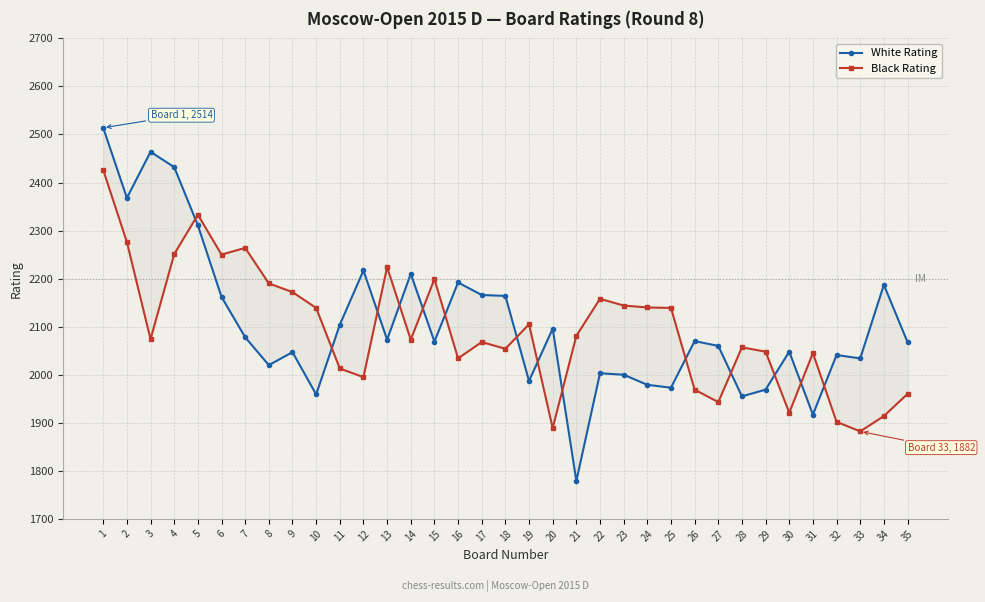

Reading left to right, list all the values displayed in this chart.

White Rating: 1=2514	2=2368	3=2464	4=2432	5=2311	6=2162	7=2078	8=2020	9=2047	10=1959	11=2104	12=2217	13=2073	14=2210	15=2069	16=2192	17=2166	18=2164	19=1987	20=2096	21=1779	22=2003	23=2000	24=1979	25=1973	26=2070	27=2060	28=1955	29=1969	30=2048	31=1917	32=2041	33=2034	34=2187	35=2068
Black Rating: 1=2426	2=2276	3=2074	4=2251	5=2333	6=2250	7=2264	8=2190	9=2172	10=2139	11=2013	12=1995	13=2224	14=2073	15=2199	16=2034	17=2068	18=2054	19=2105	20=1889	21=2081	22=2158	23=2144	24=2140	25=2139	26=1969	27=1943	28=2057	29=2048	30=1921	31=2045	32=1902	33=1882	34=1914	35=1960